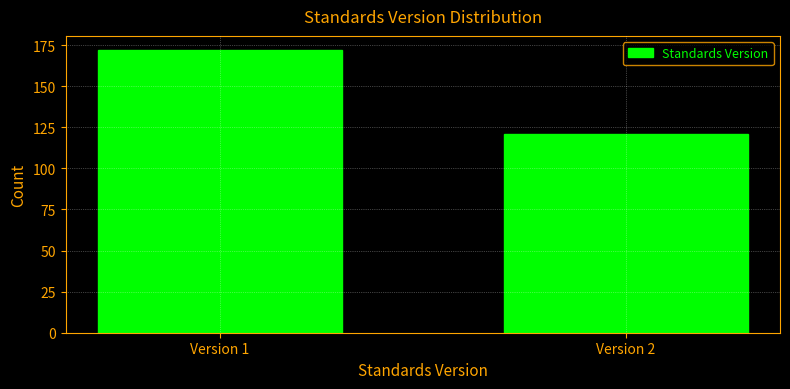

Reading left to right, what are all the values shown in this chart?

Version 1=172	Version 2=121